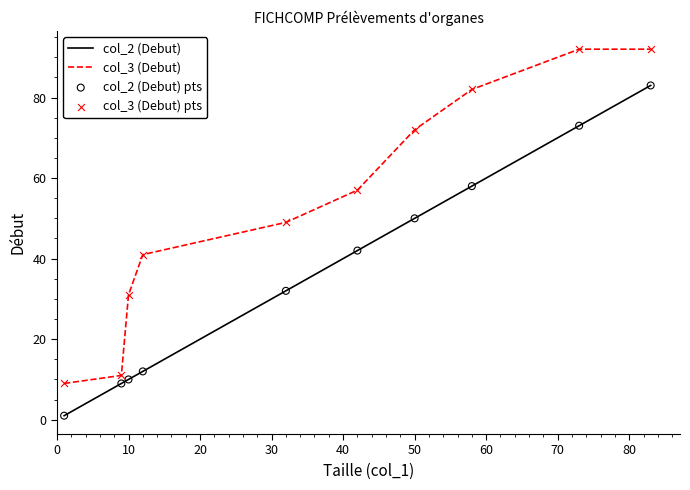

At how many categories does at least one series exceed 16?

8